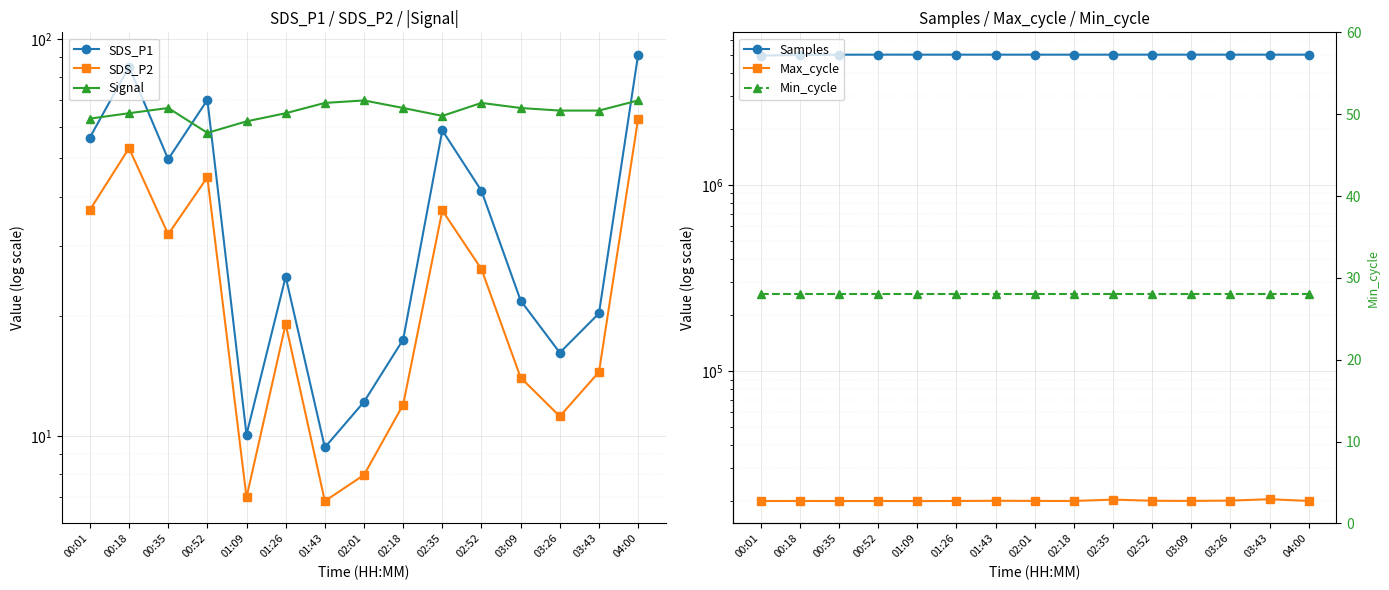

True or false: Samples has more than 1 interior local peaks.

True